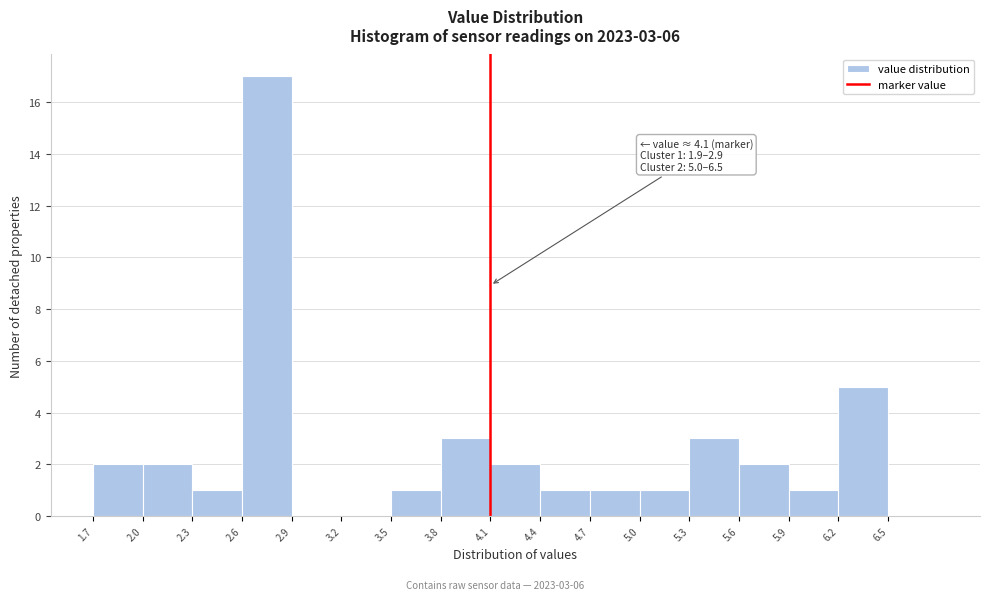

Which range on the x-axis has the tallest bar?

2.6 to 2.9